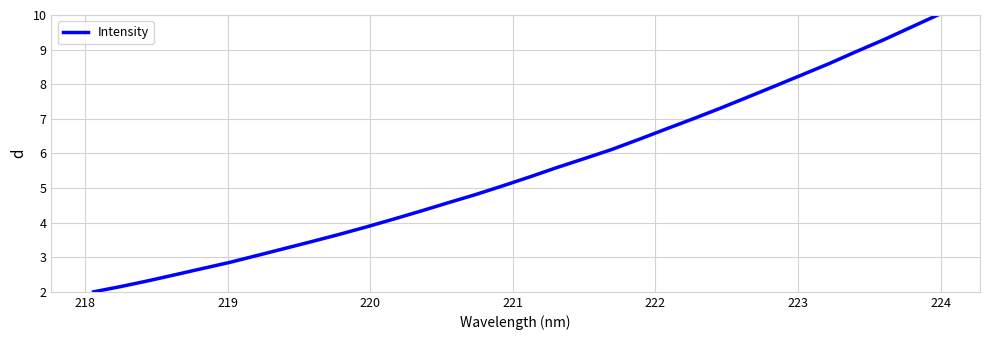

Does the chart have visible grid lines?

Yes